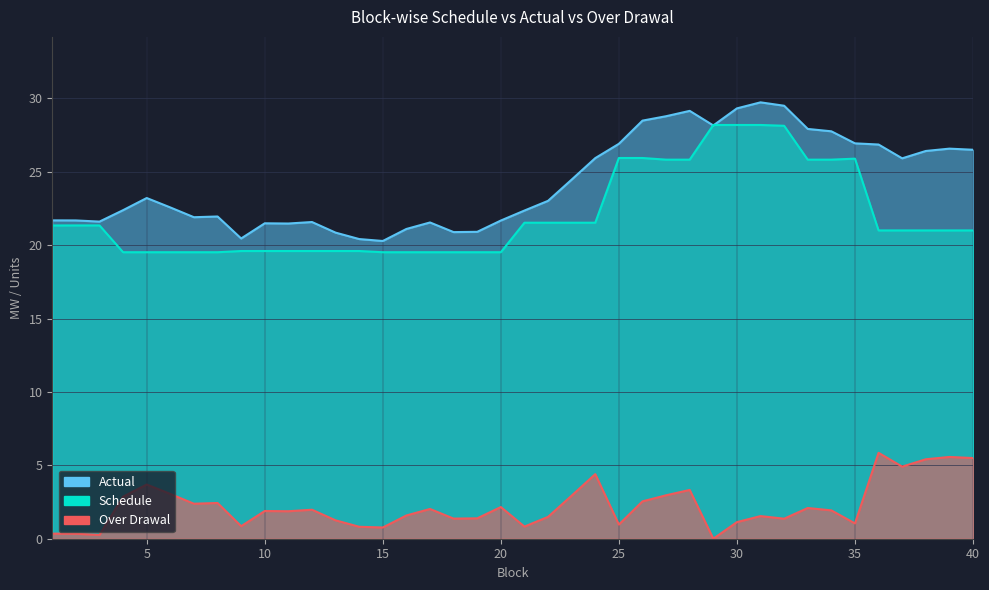

List the labels in order of Over Drawal value, smallest first.

29, 3, 2, 1, 15, 14, 21, 9, 25, 35, 30, 13, 32, 18, 19, 22, 31, 16, 11, 10, 34, 12, 17, 33, 20, 7, 8, 26, 4, 23, 27, 6, 28, 5, 24, 37, 38, 40, 39, 36